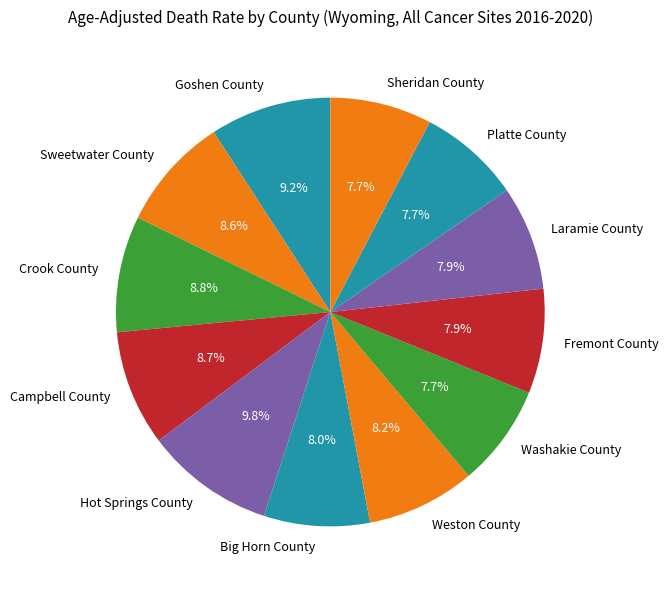

Is there any slice that represents more than half of the pie?

No